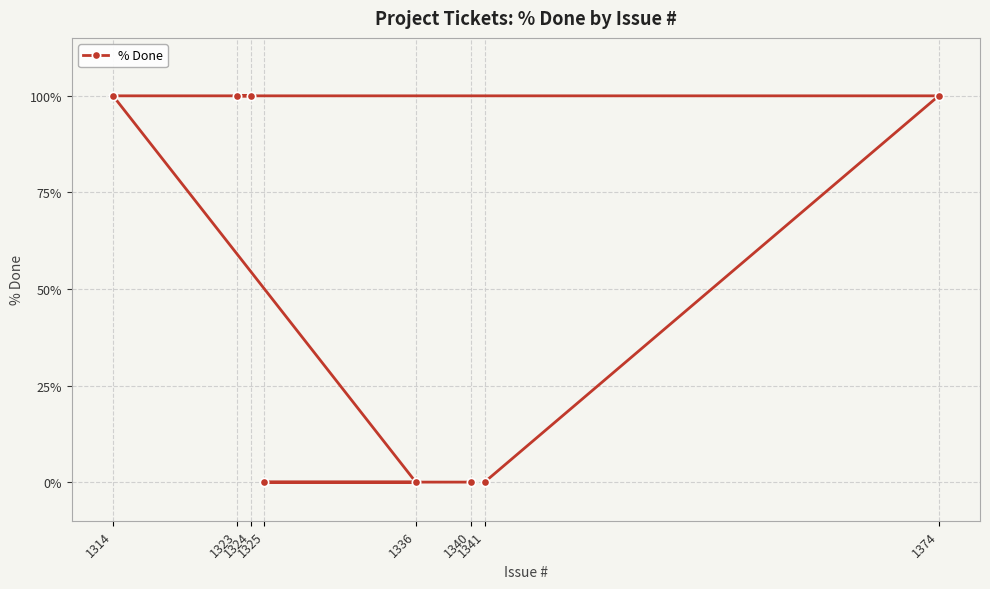

Between 1324 and 1336, which is larger?

1324